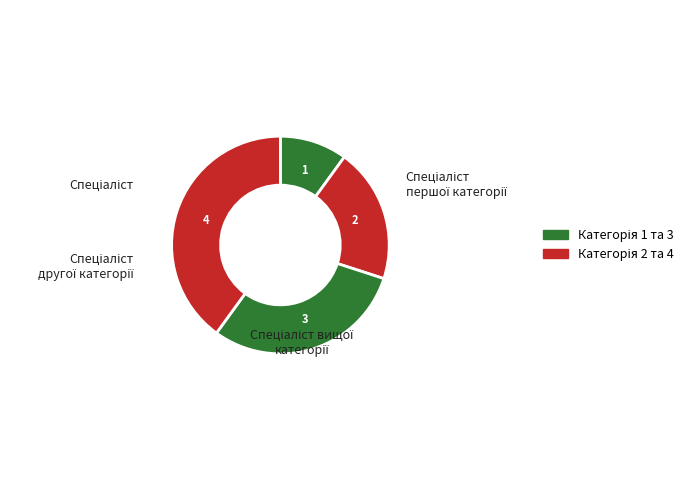

How many slices are in this pie chart?

4